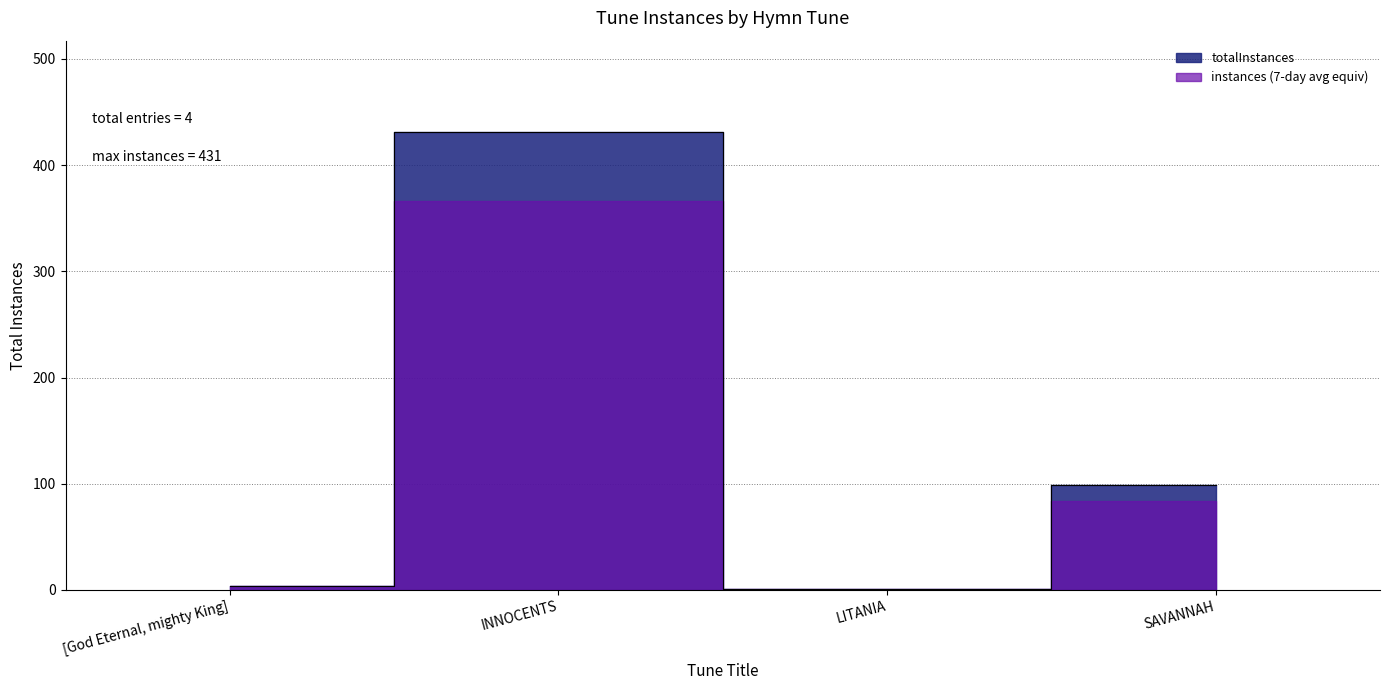

List the labels in order of value, smallest first.

LITANIA, [God Eternal, mighty King], SAVANNAH, INNOCENTS